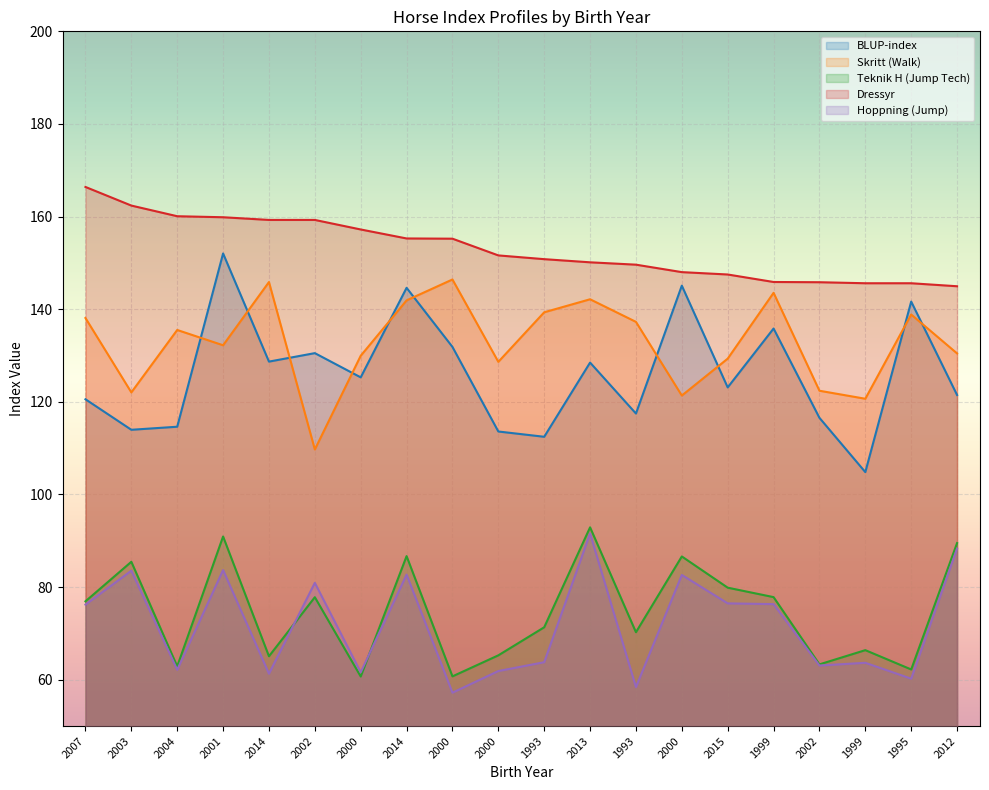

Where does the Skritt series first go above 135?

2007